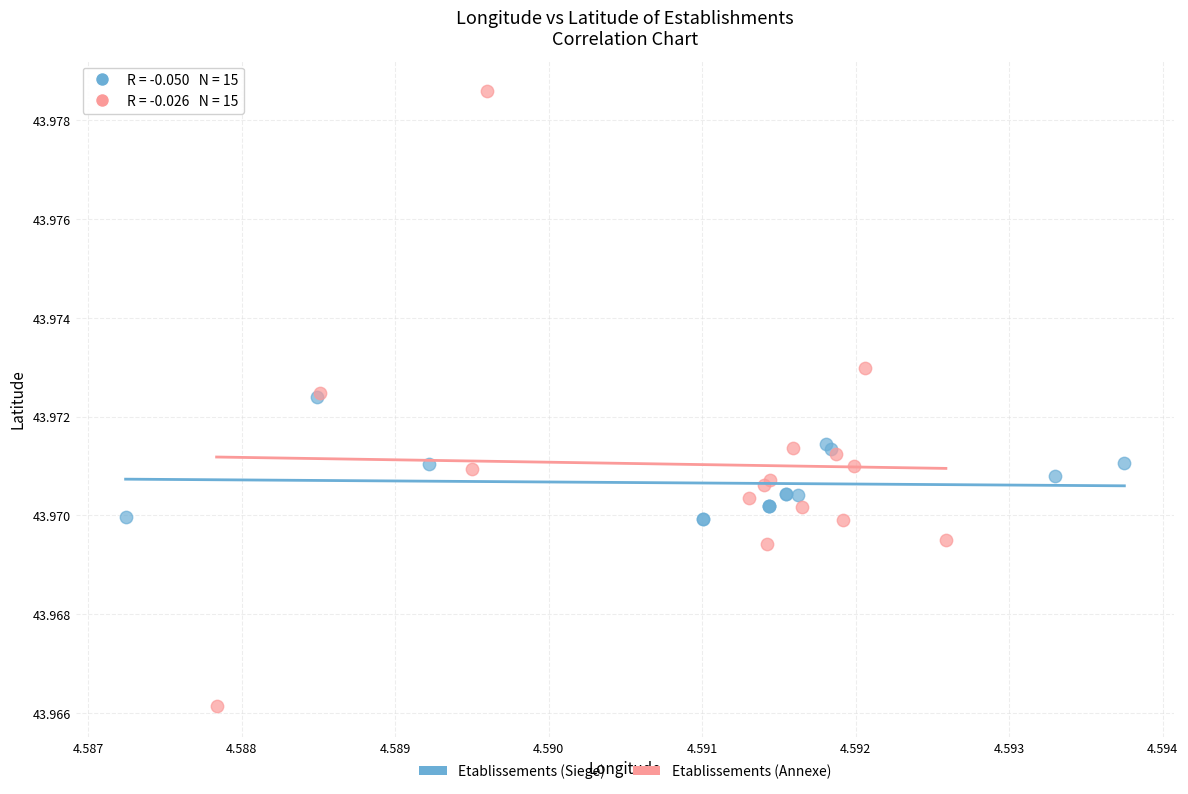

Which series contains the highest Y value?

Etablissements (Annexe)